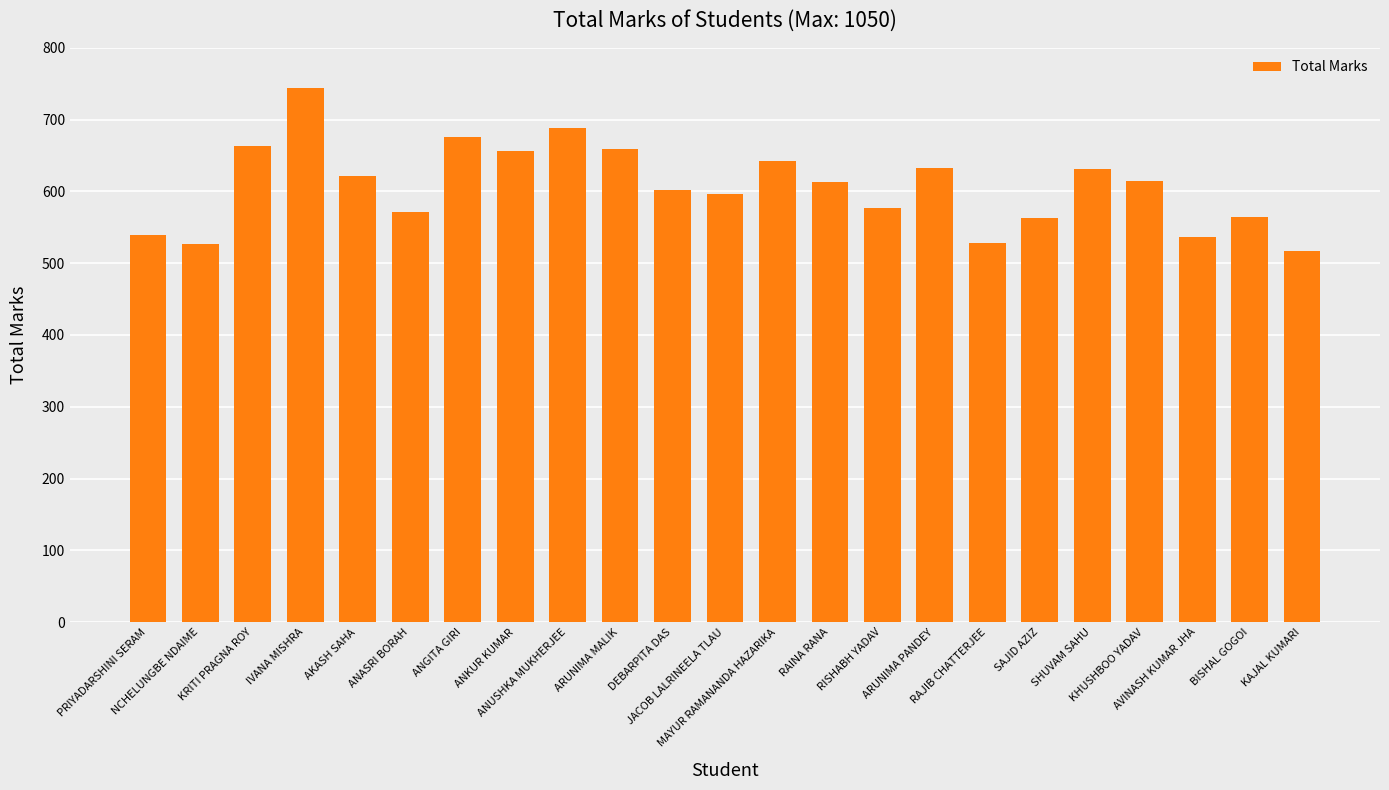

What is the smallest value displayed?

517